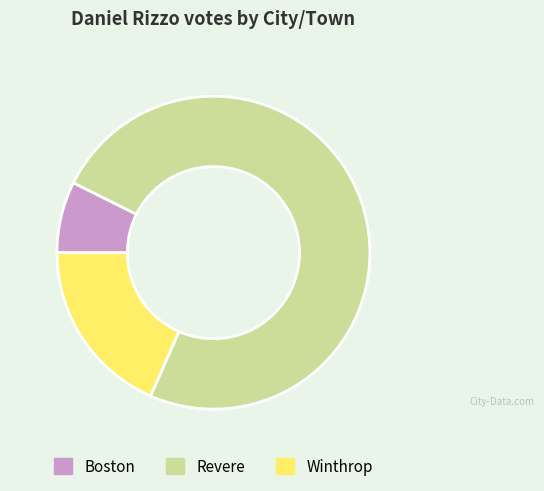

Count the number of slices in the pie.

3